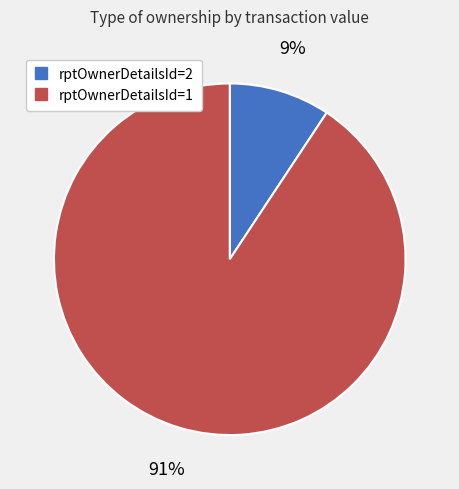

To the nearest percent, what is the average slice percentage?

50%